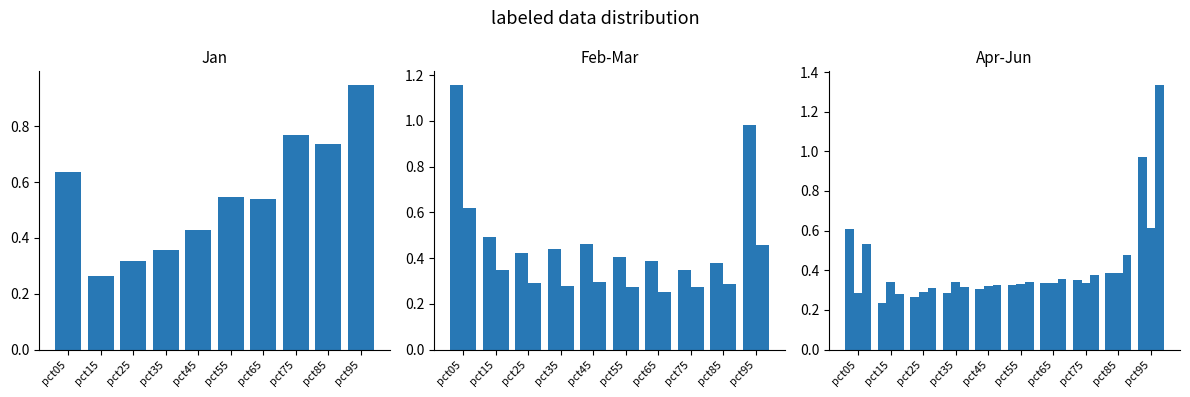

What is the sum of the May values at pct25 and pct95?

0.9